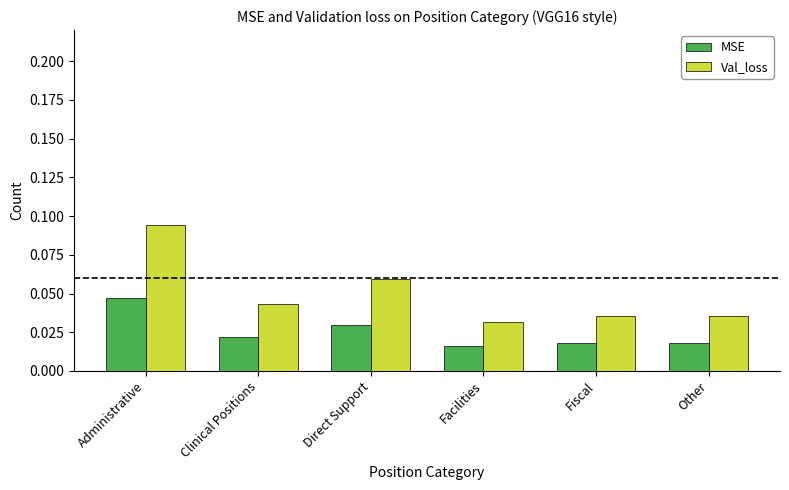

At how many categories does at least one series exceed 0?

6